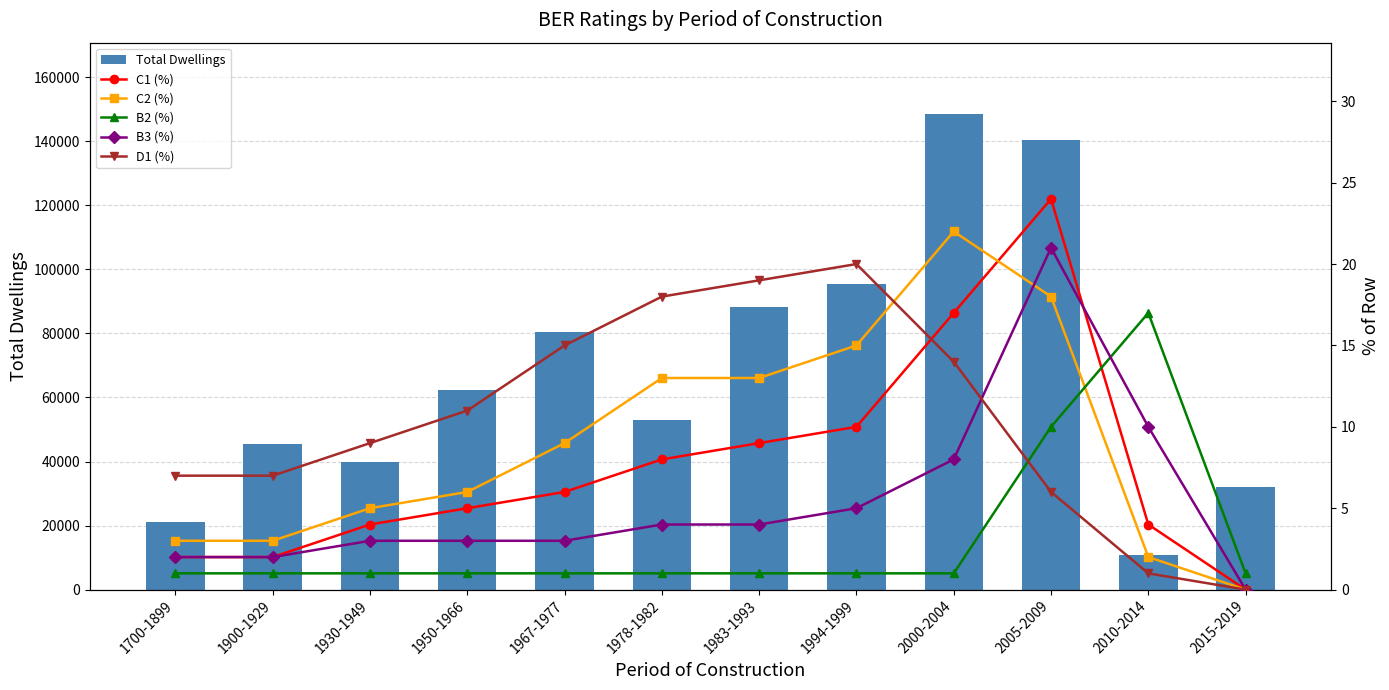

What is the average value of the Total Dwellings series?

68160